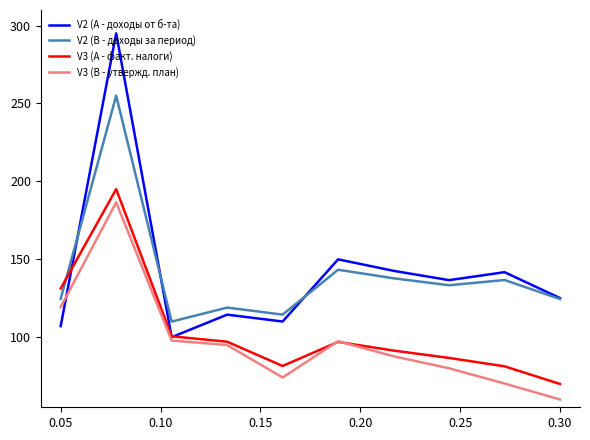

True or false: V3 (В - утвержд. план) and V2 (В - доходы за период) intersect in this chart.

False